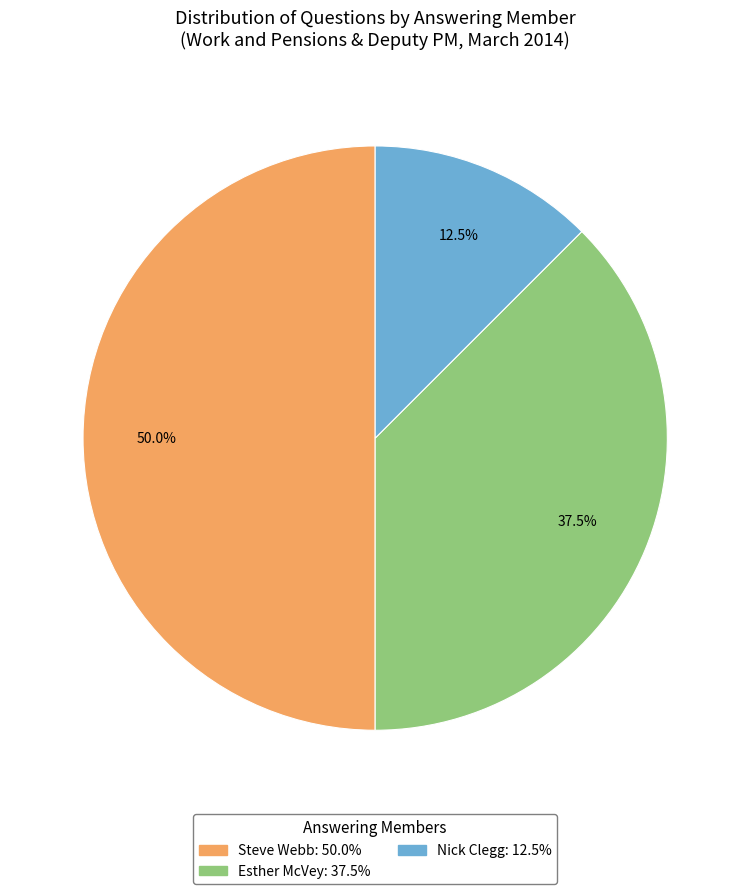

Which category has the biggest portion of the pie?

Steve Webb (192907)